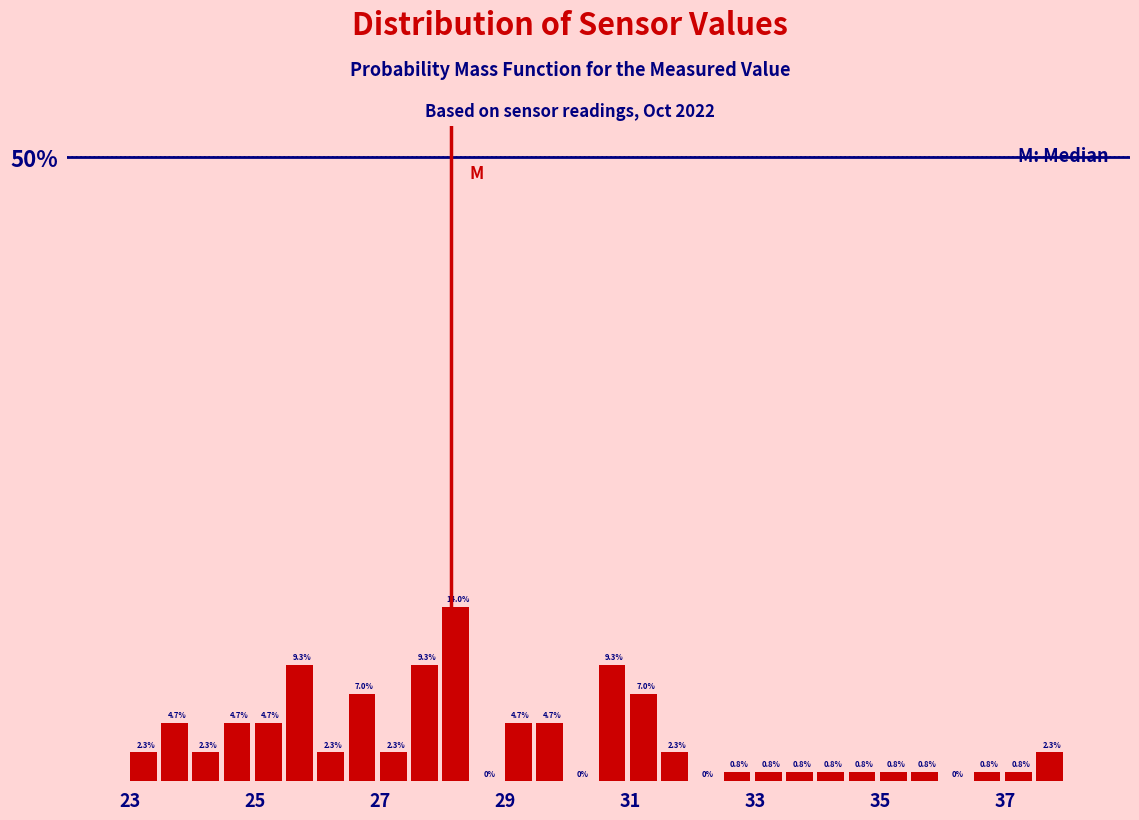

Read against the x-axis, roughly where is the centre of the tallest bar?

28.2